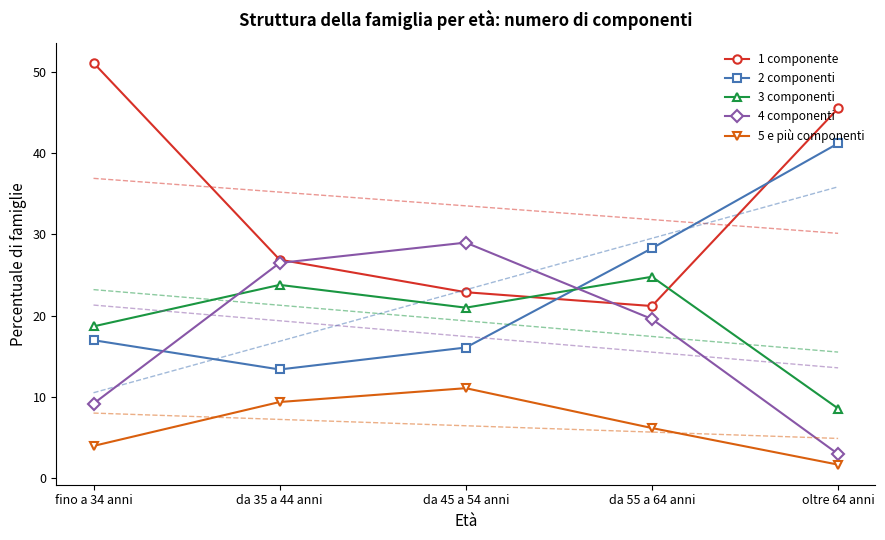

What is the difference between the maximum and minimum values in the 2 componenti series?

27.8